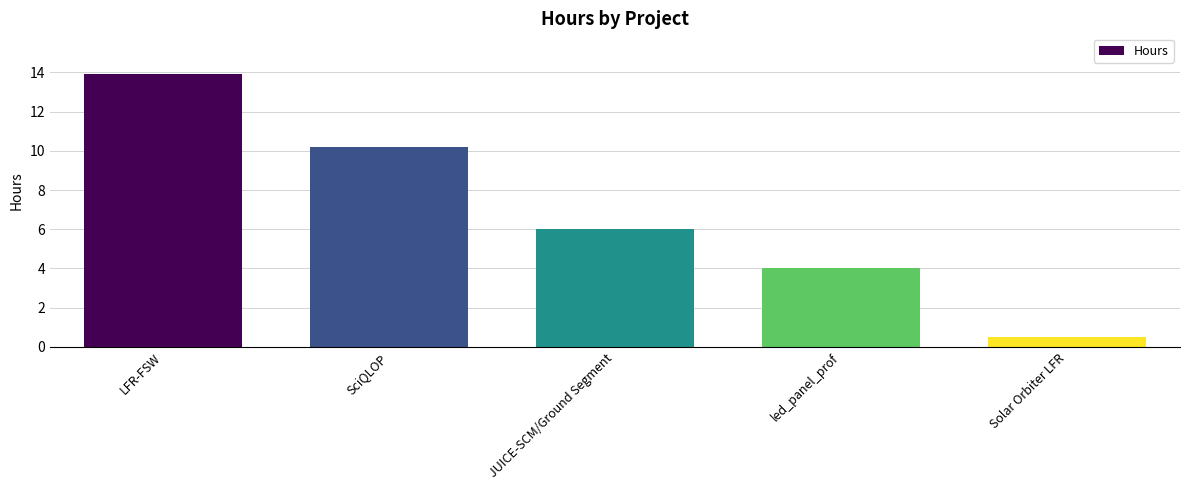

List the labels in order of value, largest first.

LFR-FSW, SciQLOP, JUICE-SCM/Ground Segment, led_panel_prof, Solar Orbiter LFR